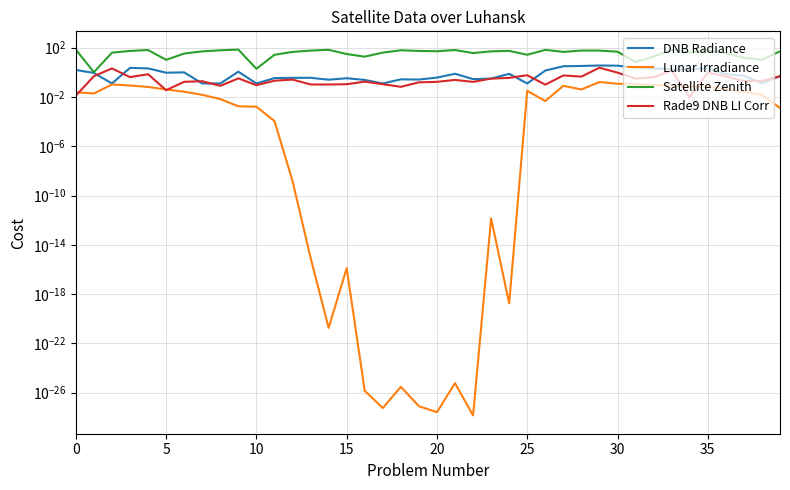

How many lines are shown in the chart?

4